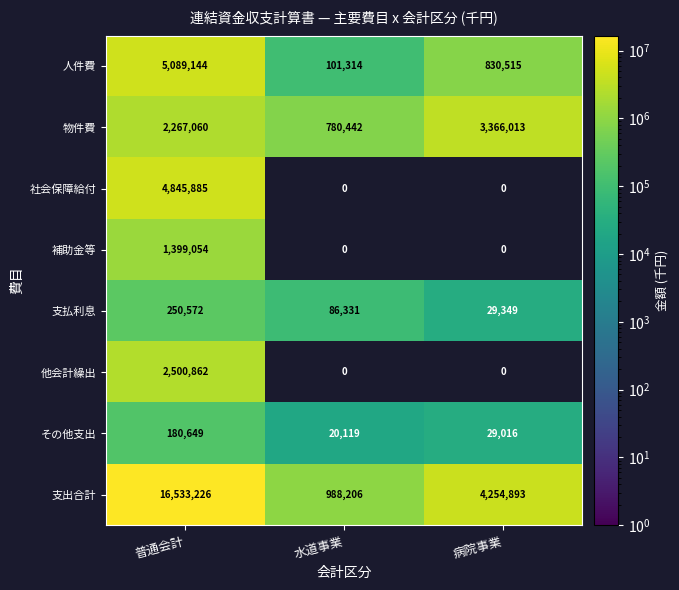

What is the total value across all series at 普通会計?

33066452